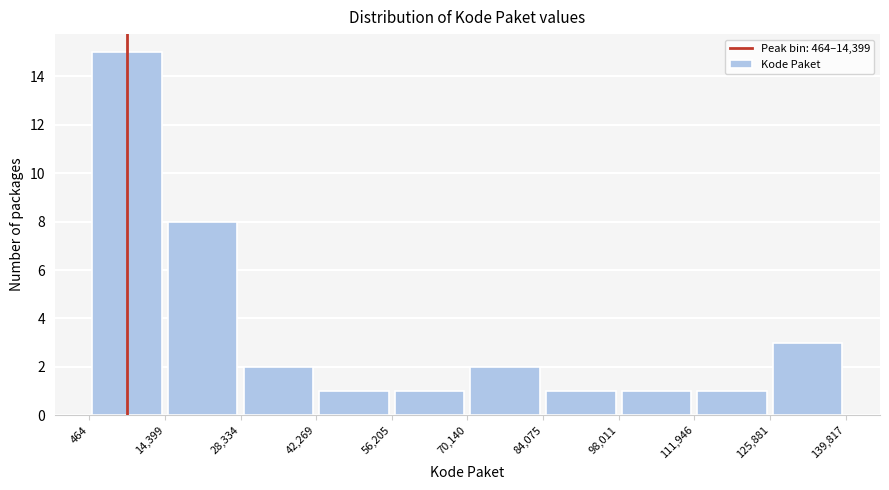

Over which range of the x-axis is the bar tallest?

464 to 14,399